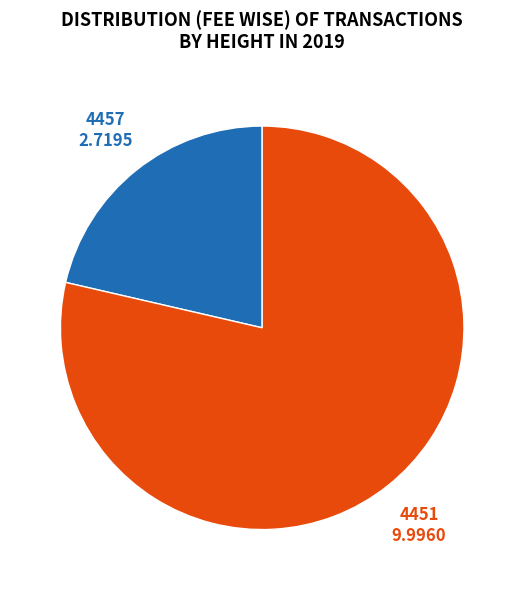

True or false: 4451 accounts for 70% of the total.

False